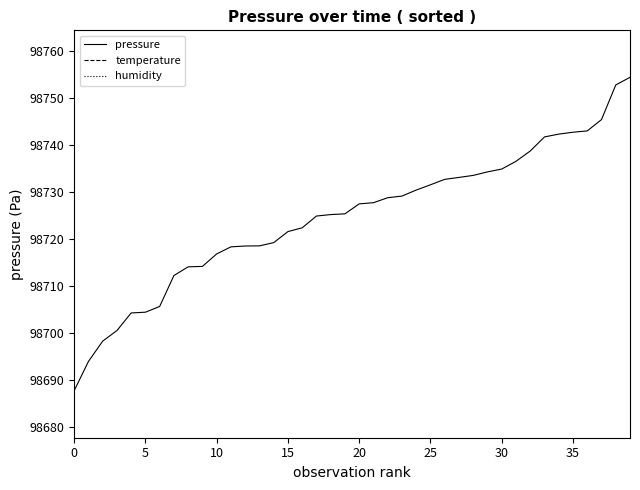

How many data points in pressure are less than 98727?

20